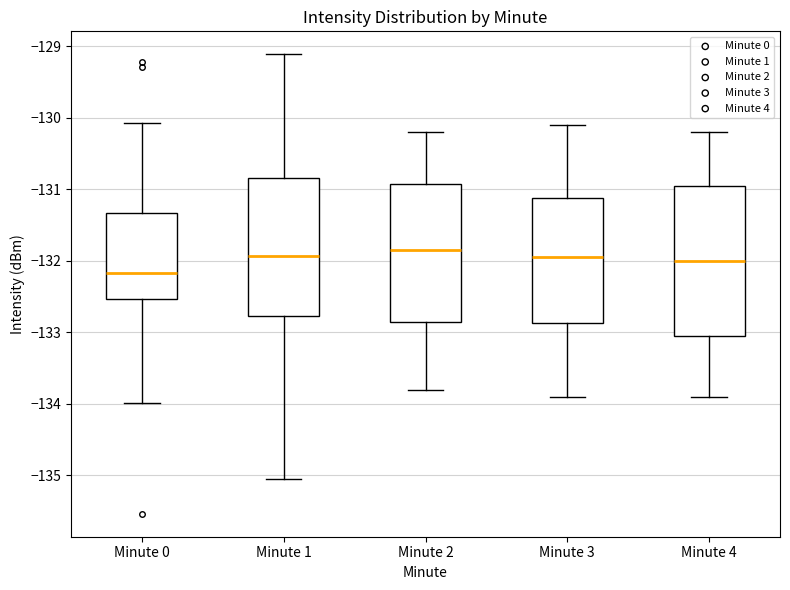

Reading left to right, read every box against the y-axis: the position of its median line, the range the box covers, and the ends of its whiskers. The values are not printed on the chart, so give them approximately, as read against the axis.

Minute 0: median -132.2, box -132.5 to -131.3, whiskers -134.0 to -130.1
Minute 1: median -131.9, box -132.8 to -130.8, whiskers -135.1 to -129.1
Minute 2: median -131.8, box -132.8 to -130.9, whiskers -133.8 to -130.2
Minute 3: median -131.9, box -132.9 to -131.1, whiskers -133.9 to -130.1
Minute 4: median -132.0, box -133.0 to -130.9, whiskers -133.9 to -130.2